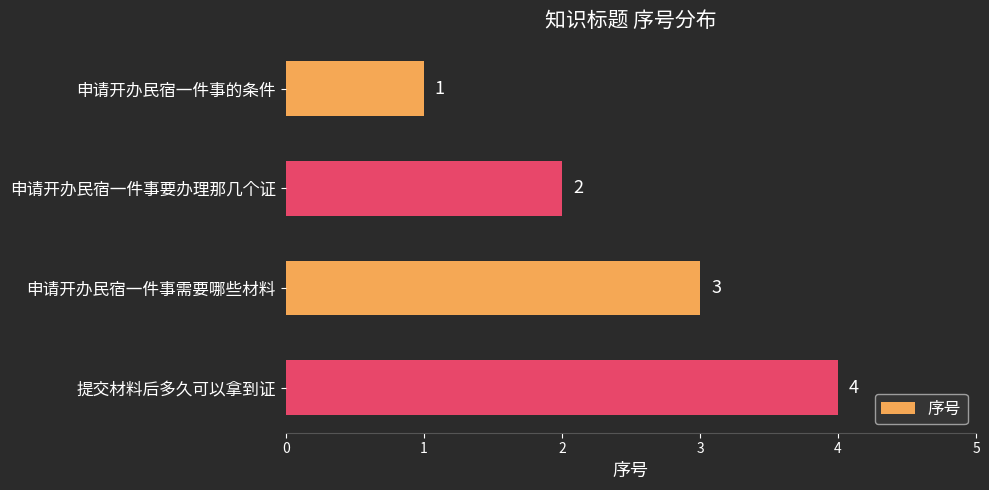

How many categories are shown in the chart?

4